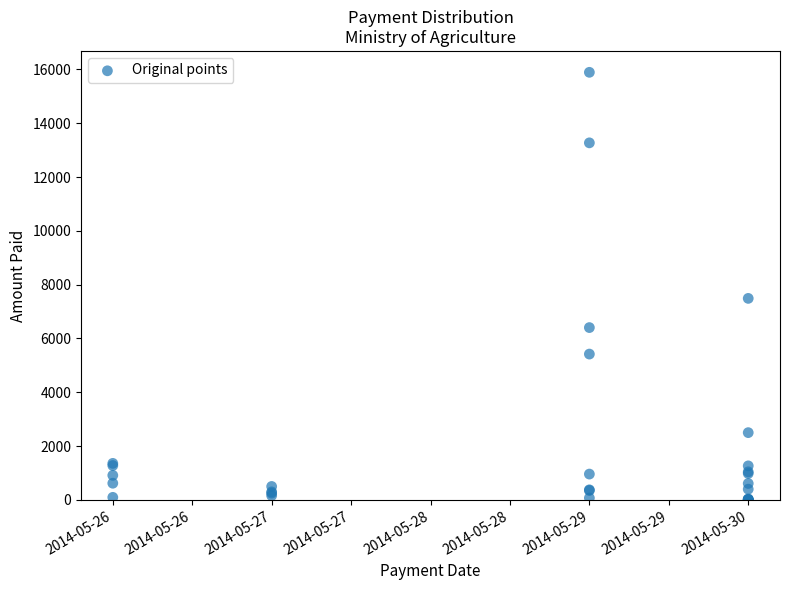

What Y value in the scatter plot is closest to 7946?

7489.4